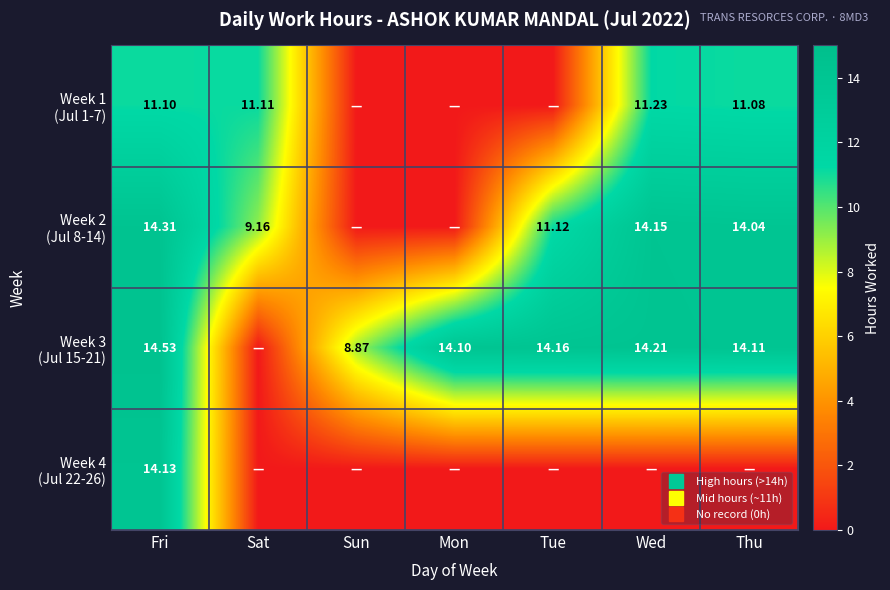

What is the total value across all series at Wed?

39.6